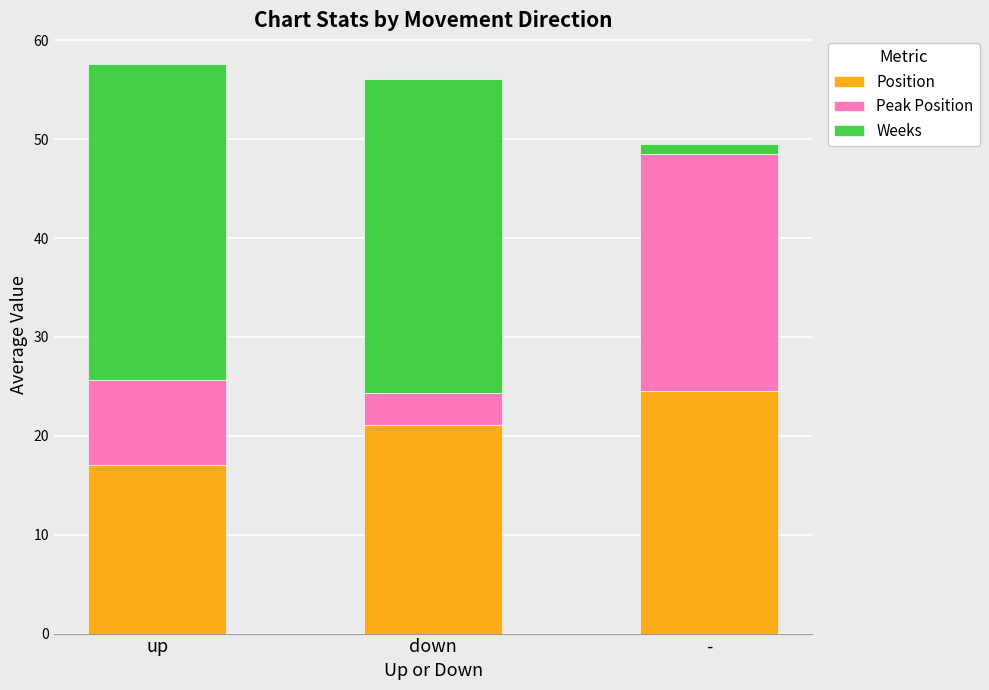

What is the highest value of the Position series?

24.5